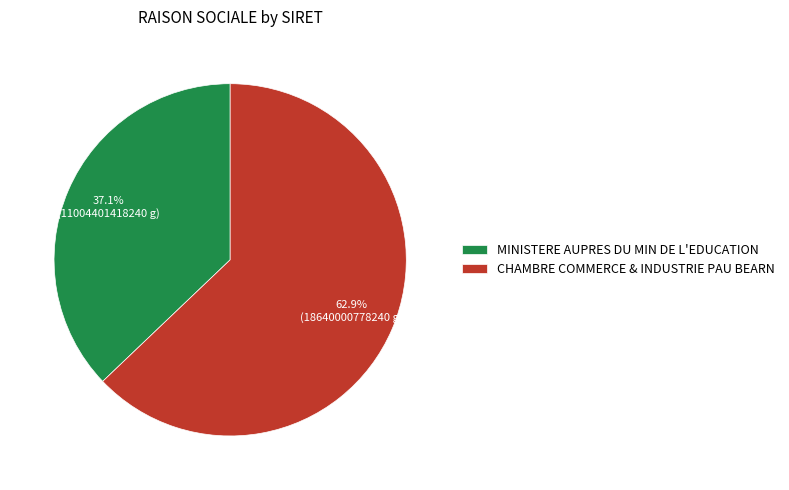

To the nearest percent, what is the average slice percentage?

50%